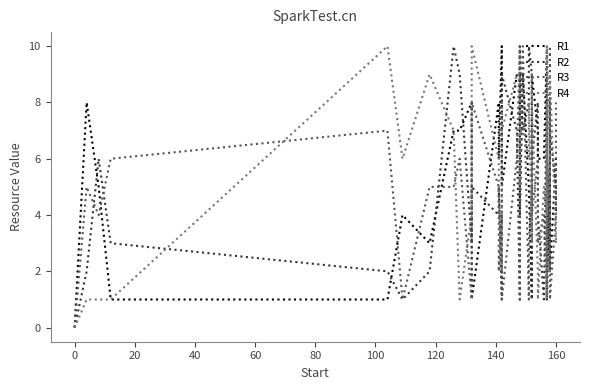

What is the label of the 1st point from the right?

39